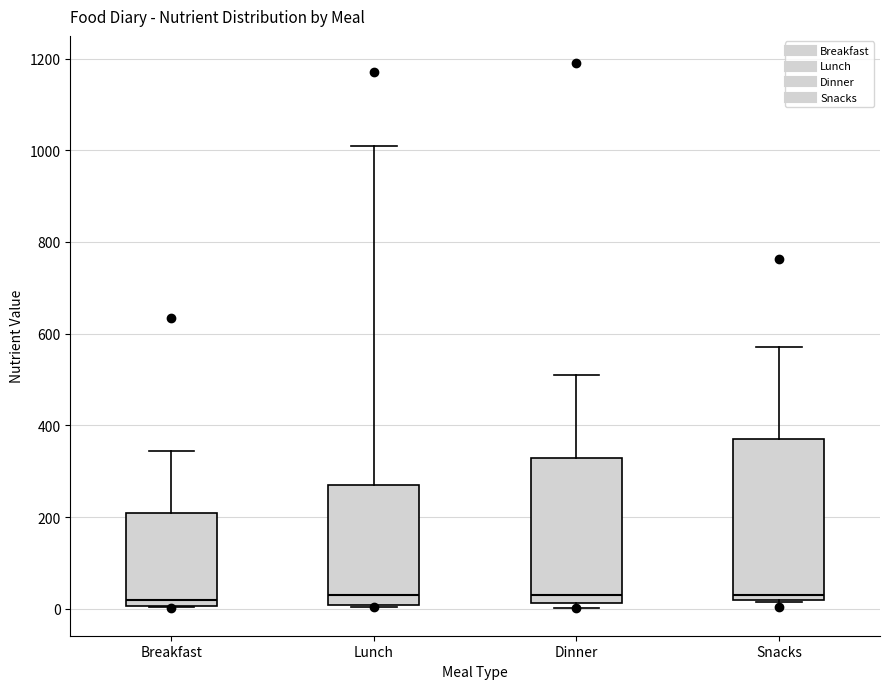

Where does the median line of the box for Lunch sit on the y-axis? The values are not printed on the chart, so give them approximately, as read against the axis.

40